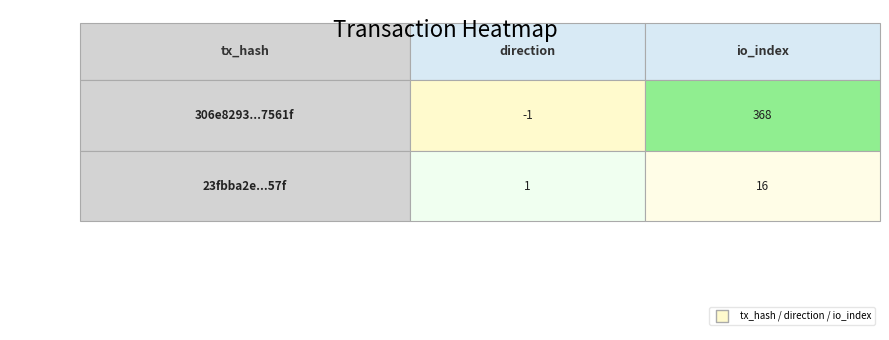

Which series has the largest total across all categories?

306e8293acc6a55e37c51009fd333aa3a17561f